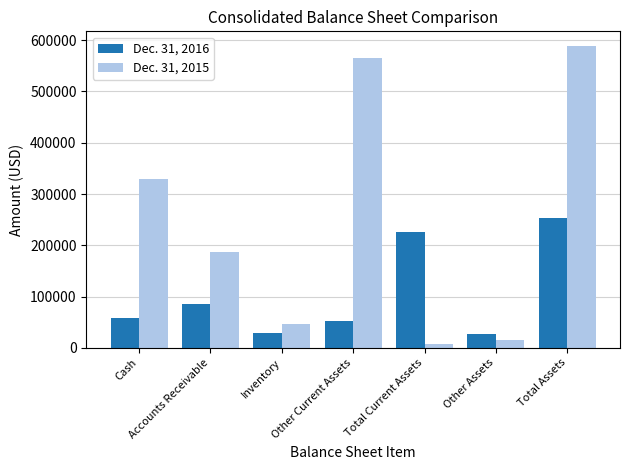

What is the approximate value of Dec. 31, 2016 at Inventory, to the nearest 10?

29950